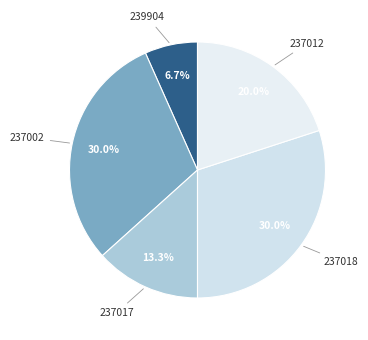

How many slices are in this pie chart?

5